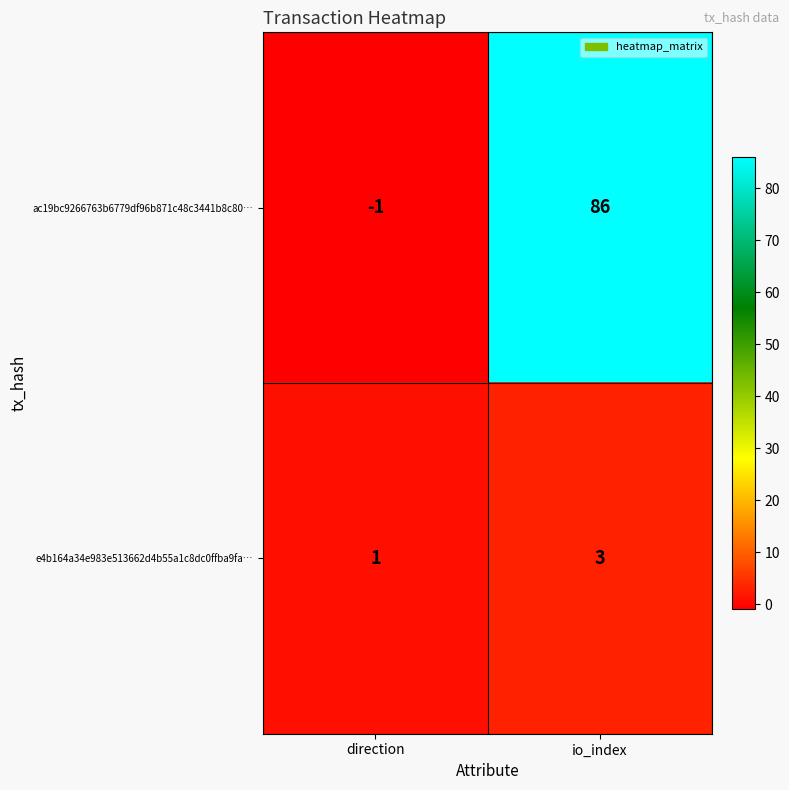

What is the difference between the maximum and minimum values in the ac19bc9266763b6779df96b871c48c3441b8c80… series?

87